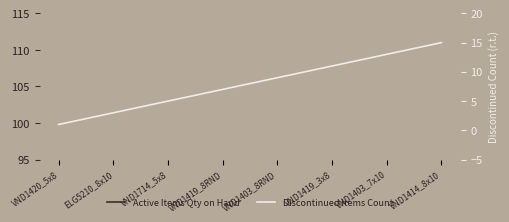

Count the number of categories in the chart.

15